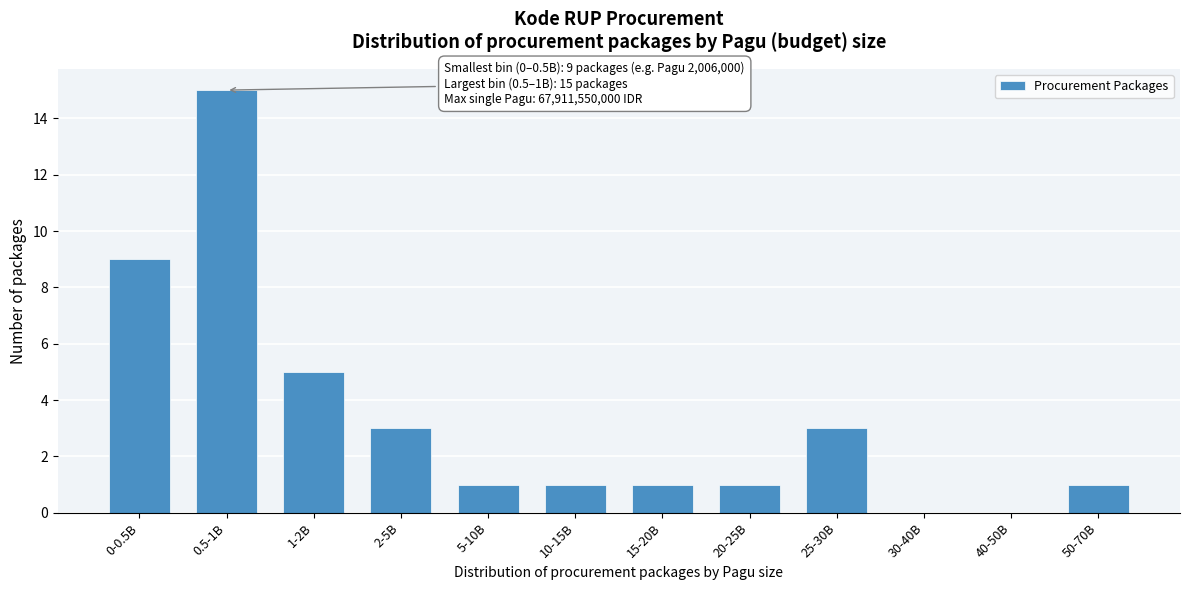

Reading left to right, transcribe all the data shown in this chart.

0-0.5B=9	0.5-1B=15	1-2B=5	2-5B=3	5-10B=1	10-15B=1	15-20B=1	20-25B=1	25-30B=3	30-40B=0	40-50B=0	50-70B=1